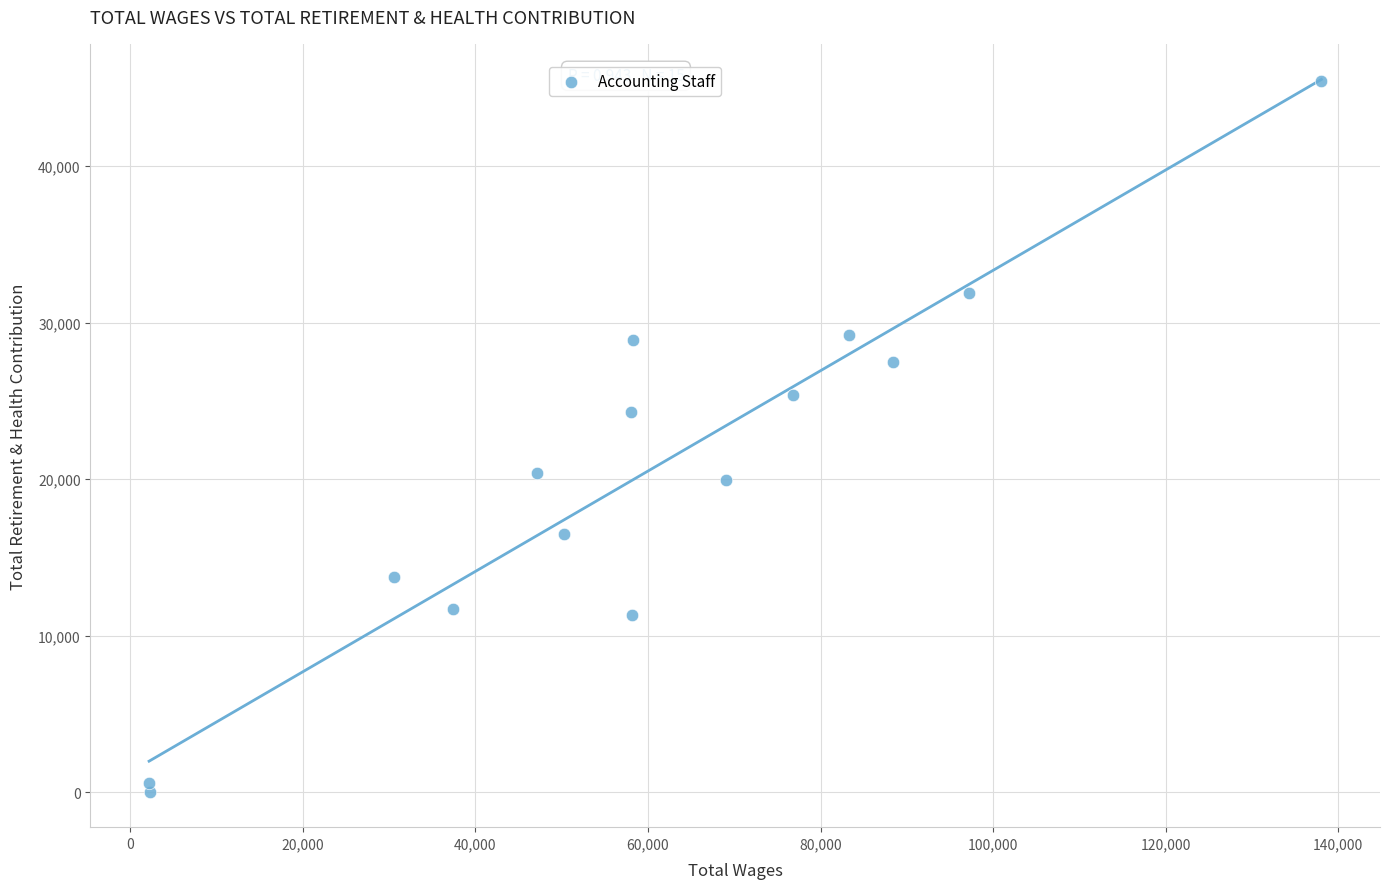

What is the range of X values (max minus min)?

135899